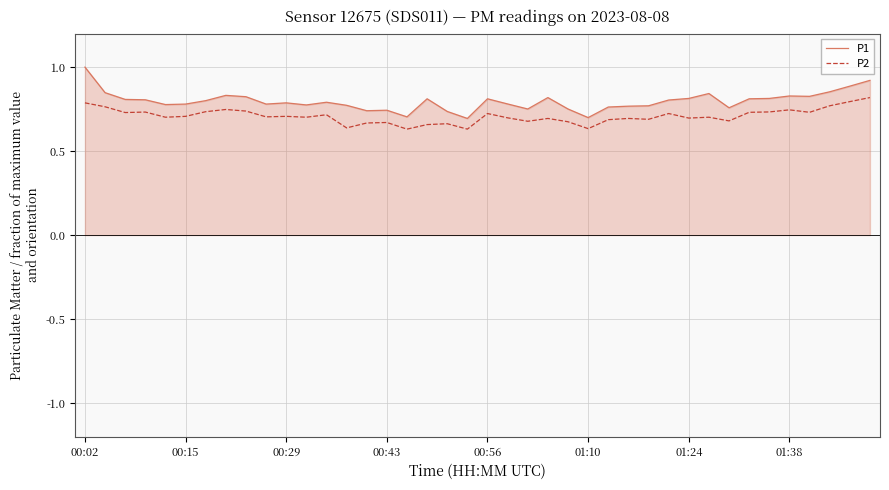

Which series has the largest range (max minus min)?

P1